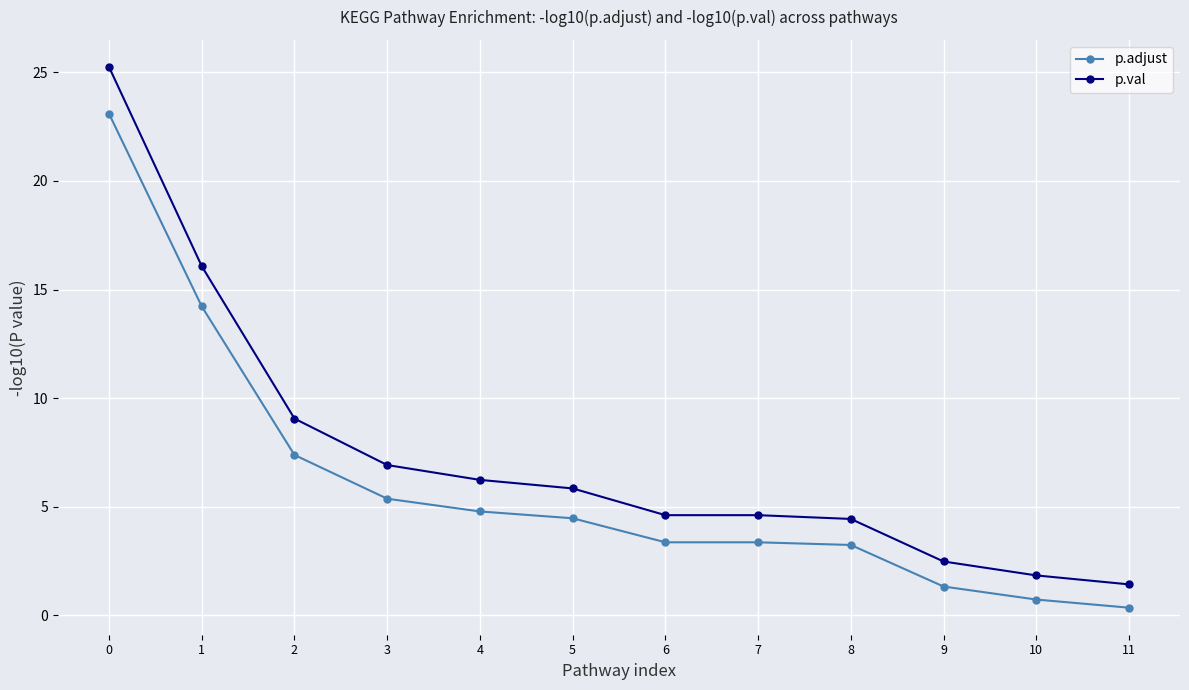

What is the average value of the p.adjust series?

6.0